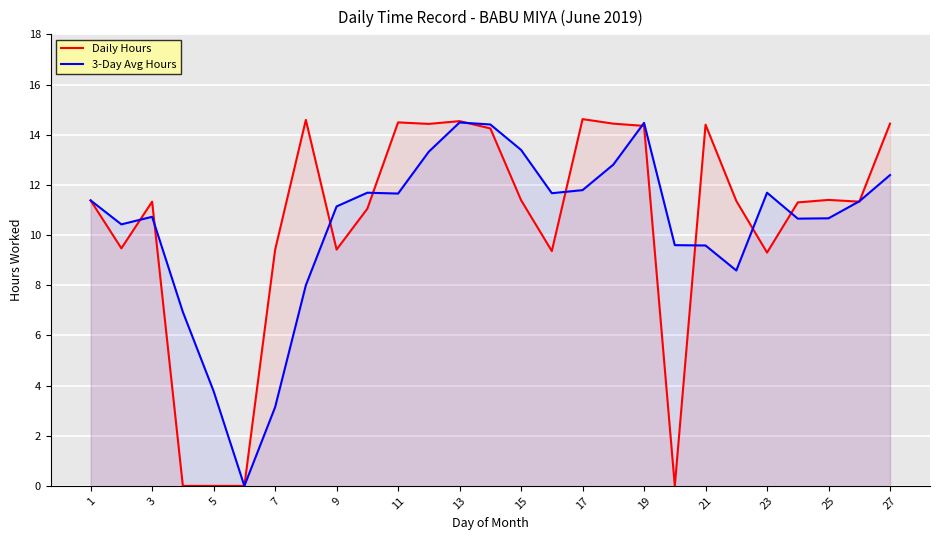

What is the total value across all series at 11?

26.1